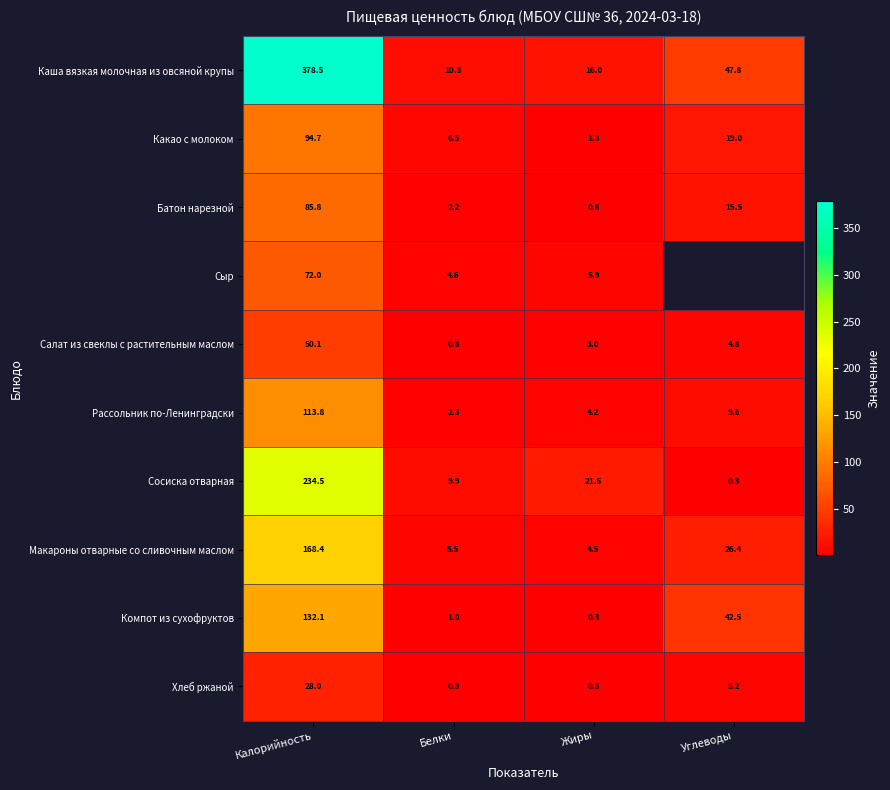

At which label does Батон нарезной first exceed 15?

Калорийность